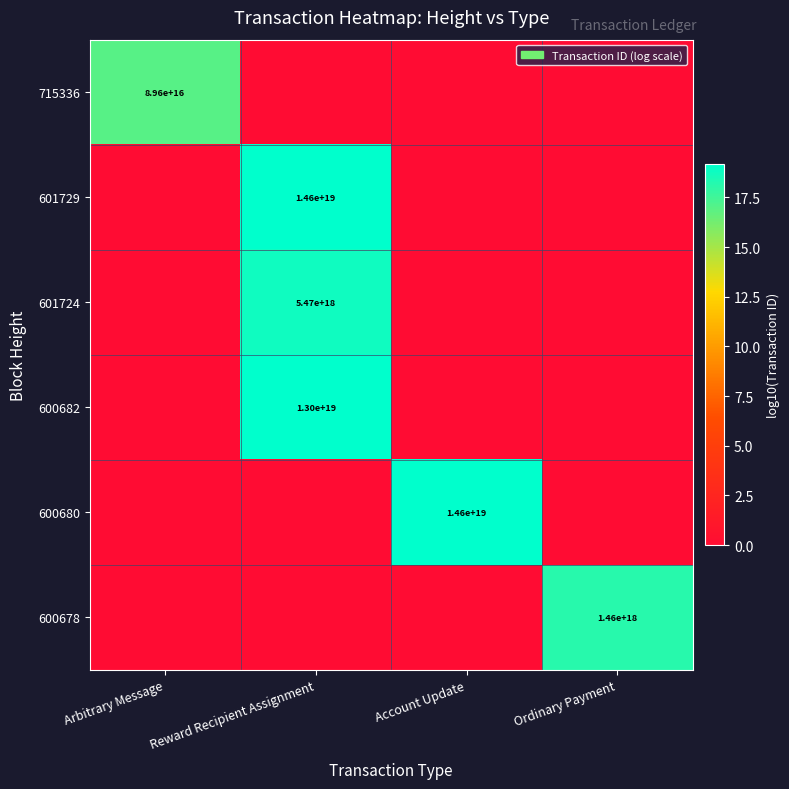

What is the maximum value shown in the chart?

19.2